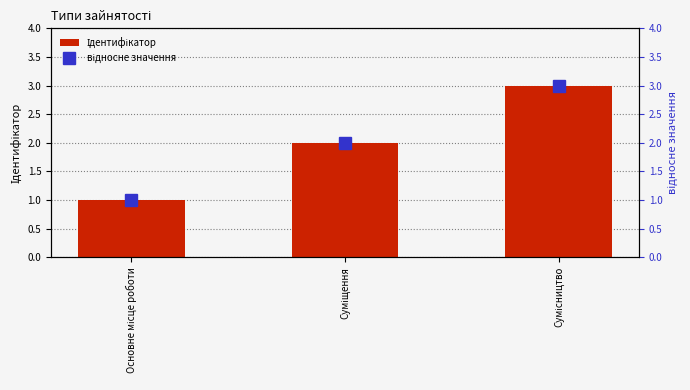

What value does the відносне значення series have at Основне місце роботи?

1